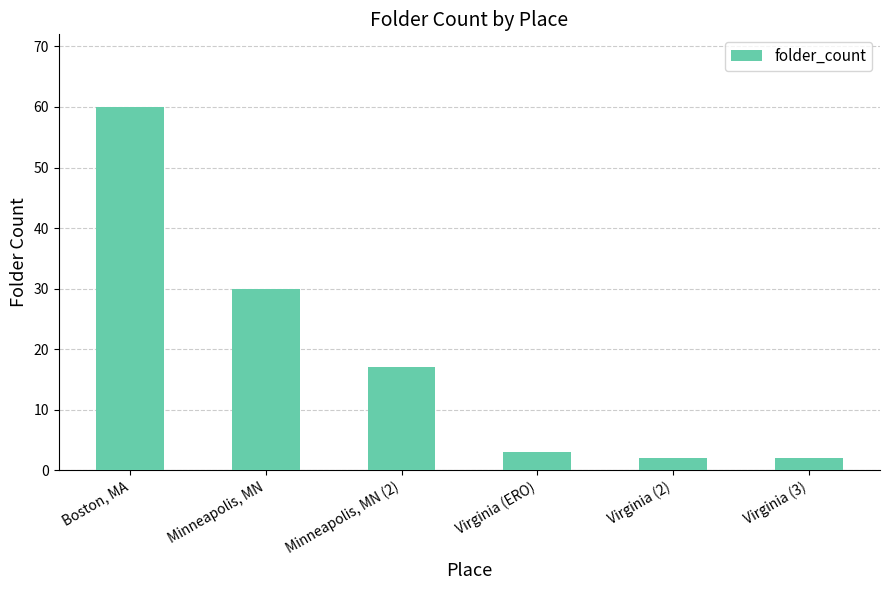

What position from the left is Virginia (2)?

5